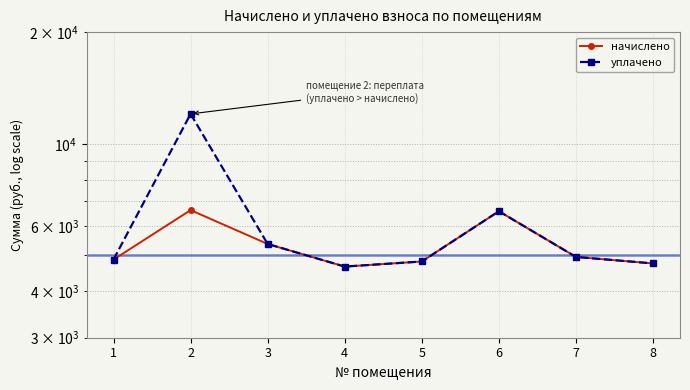

True or false: начислено and уплачено intersect in this chart.

False